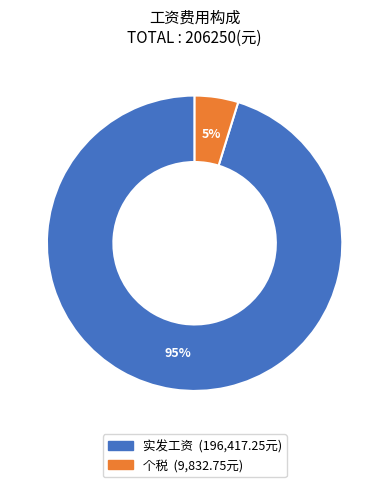

To the nearest percent, what is the difference between the largest and smallest slice percentages?

90%